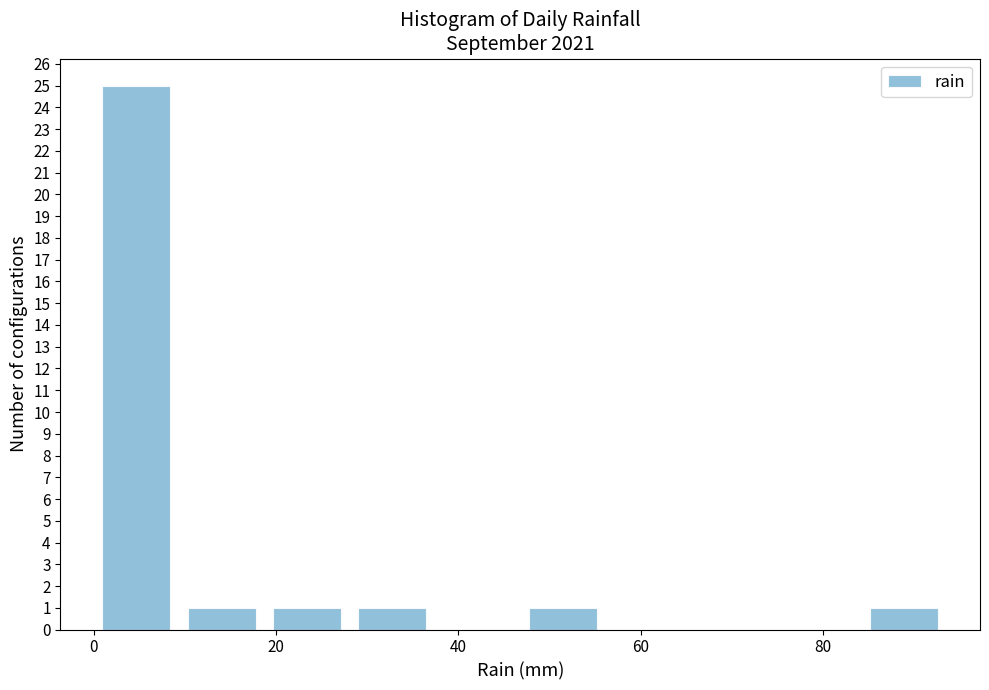

Reading left to right, transcribe this chart: for each bar, give the range it covers on the x-axis and its height. Neither the bar edges nor the heights are printed on the chart, so give them approximately, as read against the axes.

0 to 10: 25
10 to 18: 1
18 to 28: 1
28 to 38: 1
38 to 46: 0
46 to 56: 1
56 to 66: 0
66 to 74: 0
74 to 84: 0
84 to 94: 1